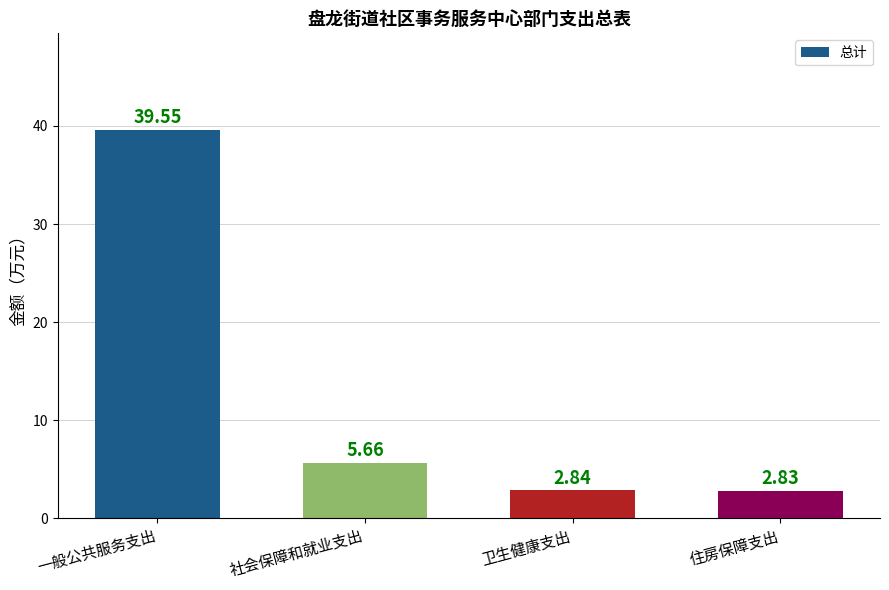

Where does the data first go above 5?

一般公共服务支出